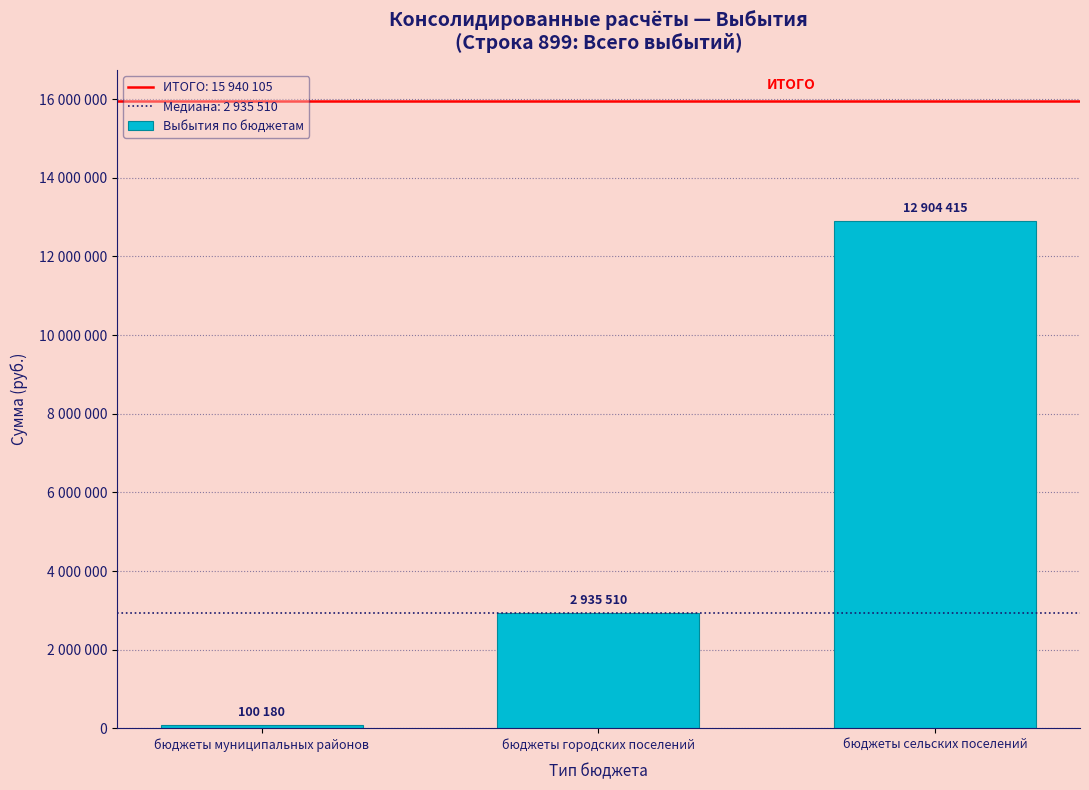

Are the bars horizontal?

No